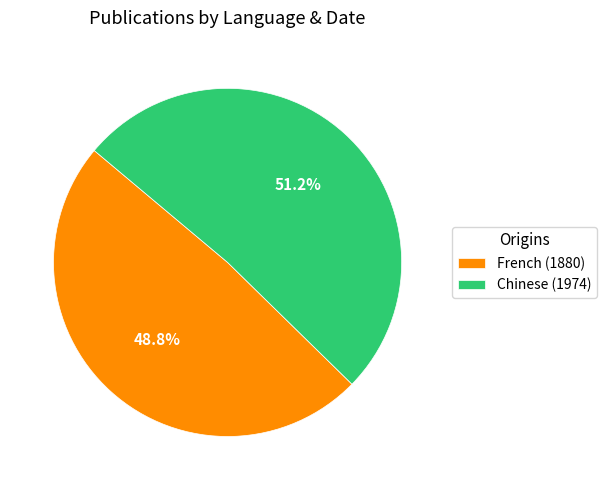

True or false: French (1880) accounts for 57% of the total.

False